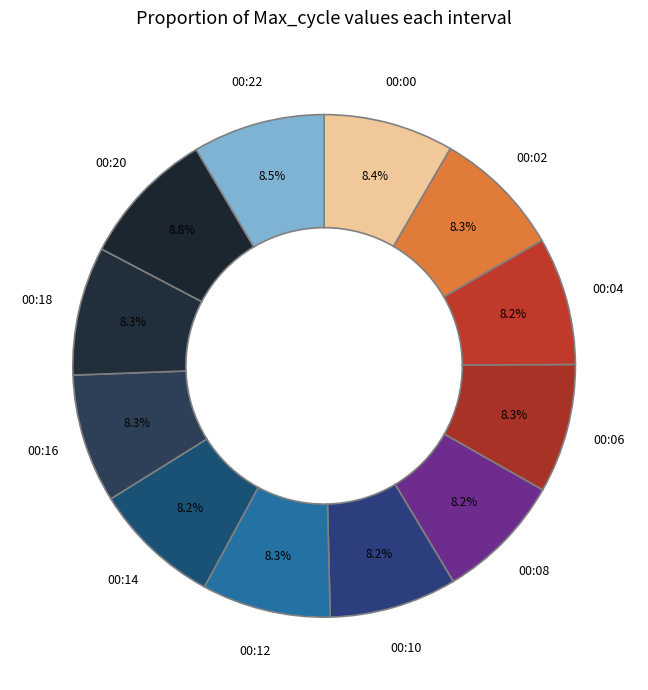

What percentage is NOT represented by 00:14?

91.8%